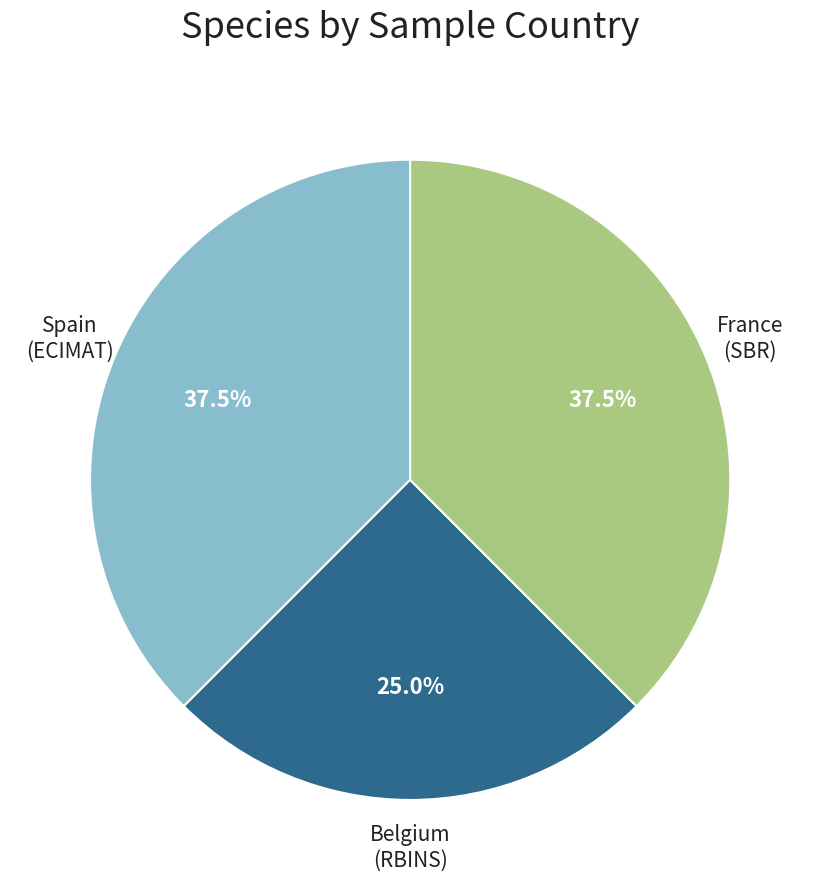

Does France (SBR) account for over 50% of the chart?

No